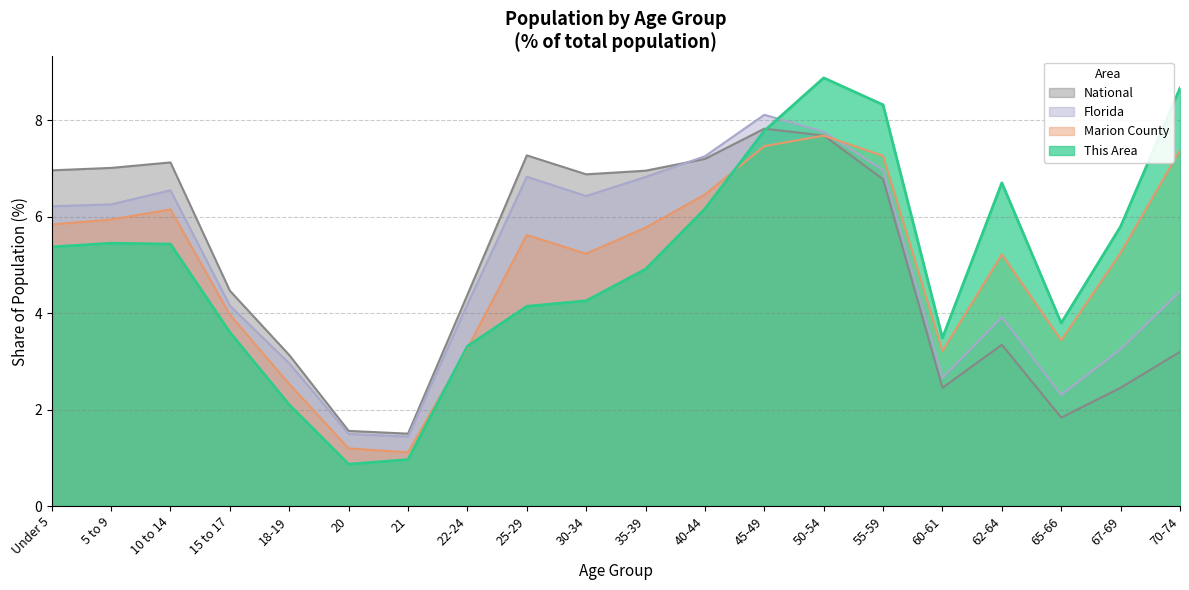

Which series has the widest spread of values?

This Area